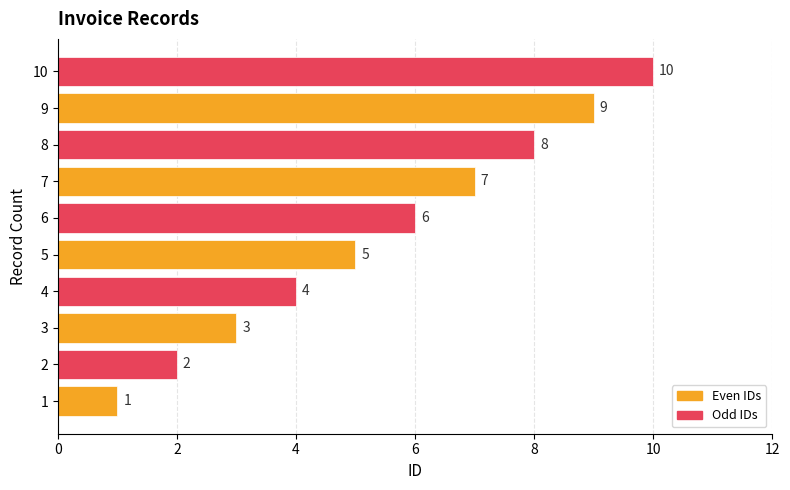

How many bars are there in total?

10